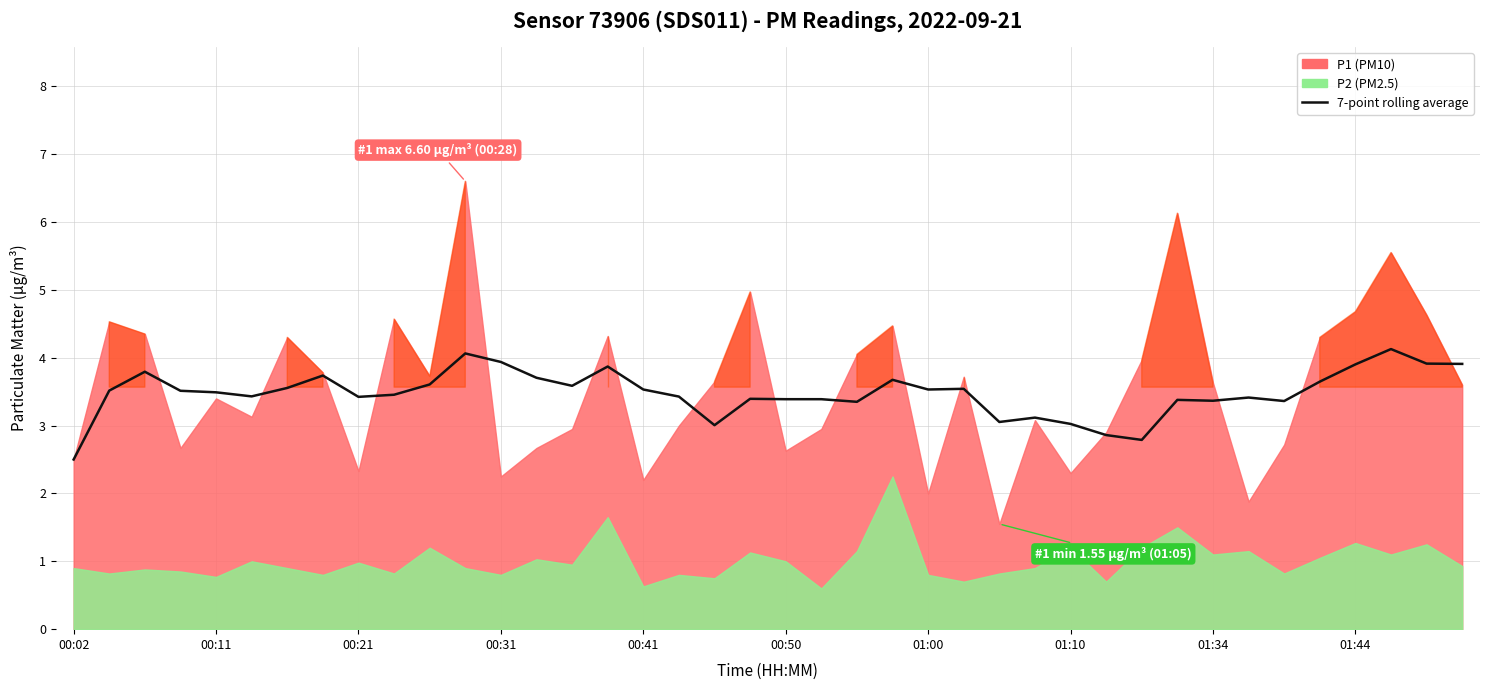

Reading left to right, what are all the values shown in this chart?

2.5	3.5	3.8	3.5	3.5	3.4	3.6	3.7	3.4	3.5	3.6	4.1	3.9	3.7	3.6	3.9	3.5	3.4	3.0	3.4	3.4	3.4	3.4	3.7	3.5	3.5	3.1	3.1	3.0	2.9	2.8	3.4	3.4	3.4	3.4	3.6	3.9	4.1	3.9	3.9